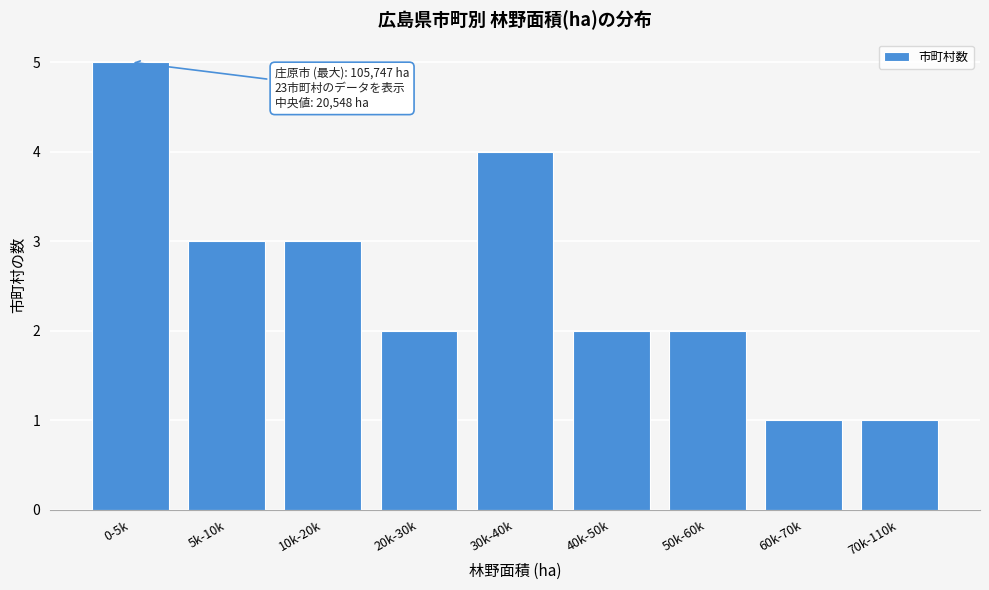

Reading left to right, extract all data points from this chart.

5	3	3	2	4	2	2	1	1